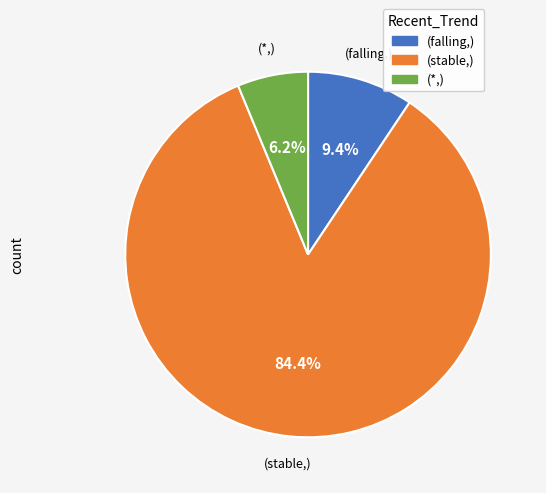

To the nearest percent, what is the difference between the largest and smallest slice percentages?

78%